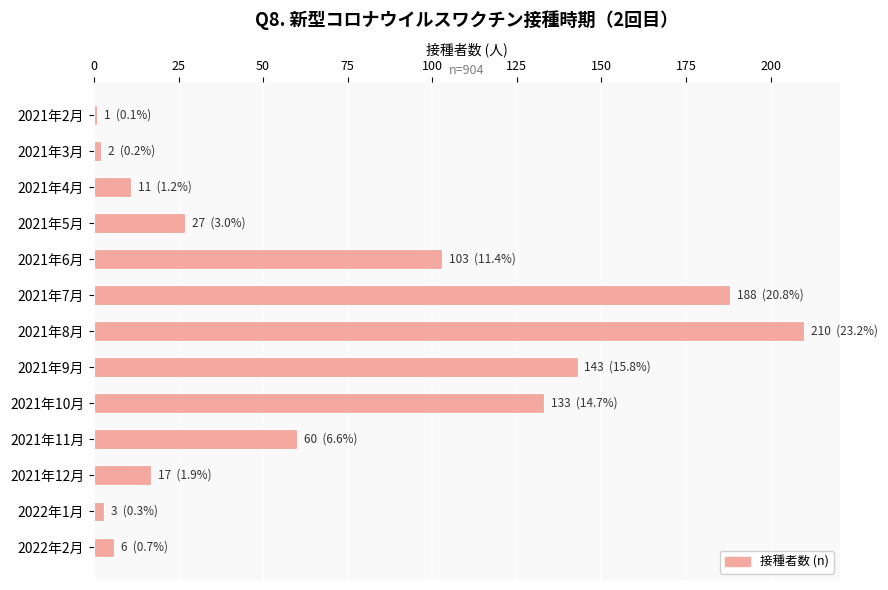

Reading top to bottom, transcribe all the data shown in this chart.

2021年2月=1	2021年3月=2	2021年4月=11	2021年5月=27	2021年6月=103	2021年7月=188	2021年8月=210	2021年9月=143	2021年10月=133	2021年11月=60	2021年12月=17	2022年1月=3	2022年2月=6